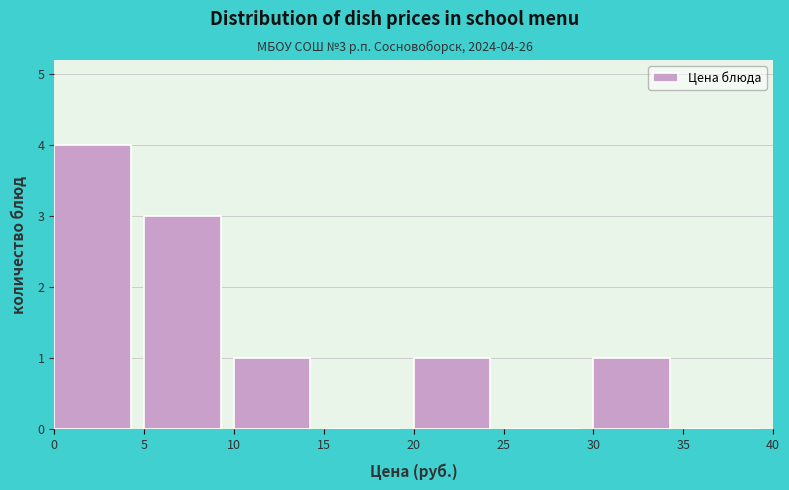

Over which range of the x-axis is the bar tallest?

0 to 5